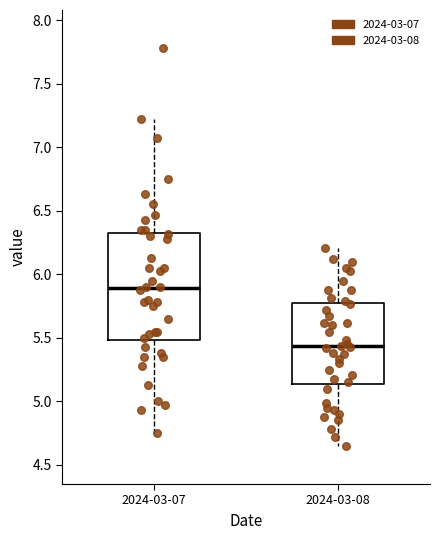

Reading left to right, read every box against the y-axis: the position of its median line, the range the box covers, and the ends of its whiskers. The values are not printed on the chart, so give them approximately, as read against the axis.

2024-03-07: median 5.90, box 5.50 to 6.35, whiskers 4.75 to 7.20
2024-03-08: median 5.45, box 5.15 to 5.80, whiskers 4.65 to 6.20